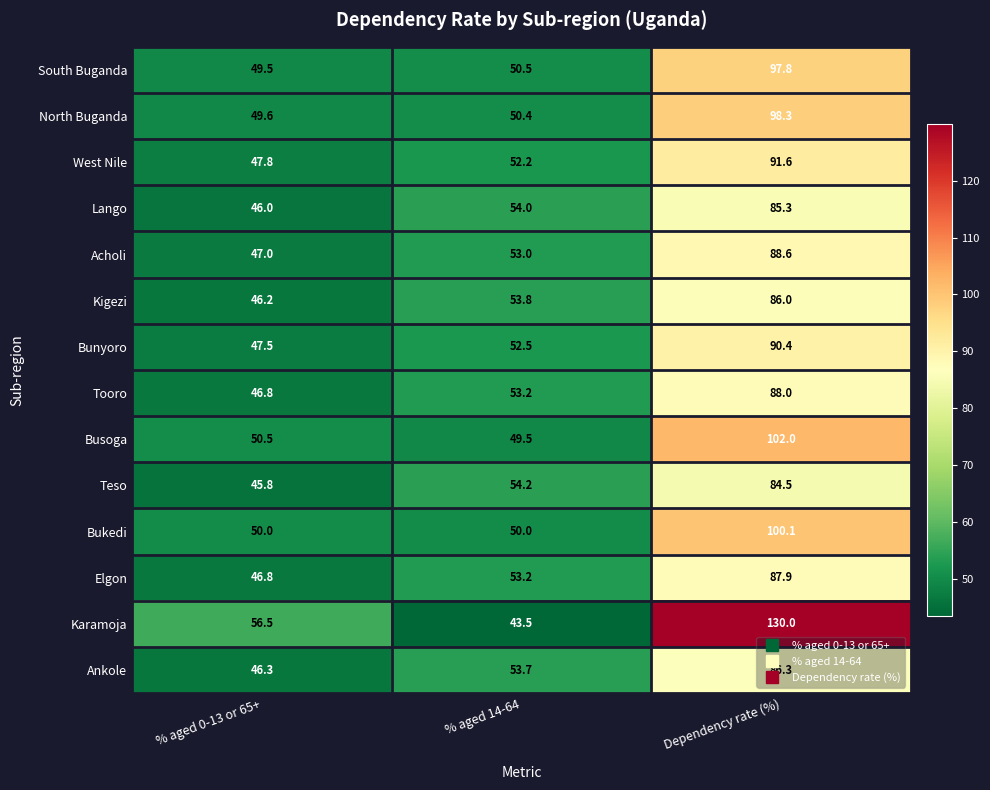

What is the maximum value shown in the chart?

130.0